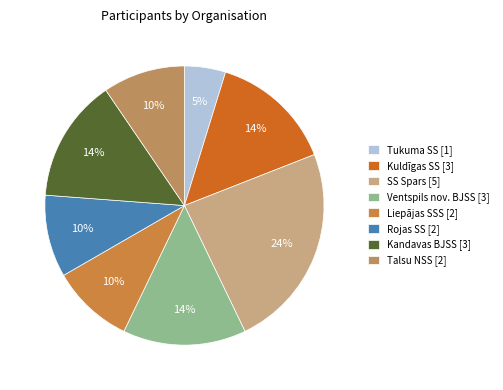

The Kuldīgas SS slice represents 14% of the pie. True or false?

True